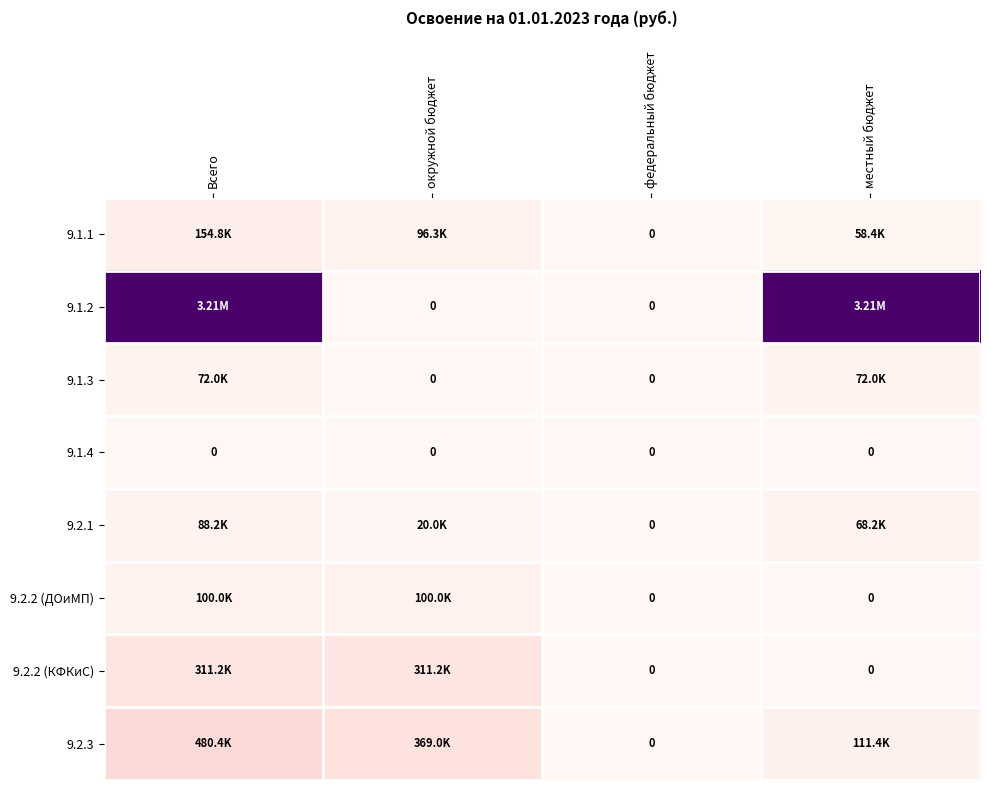

Which series has the largest total across all categories?

9.1.2